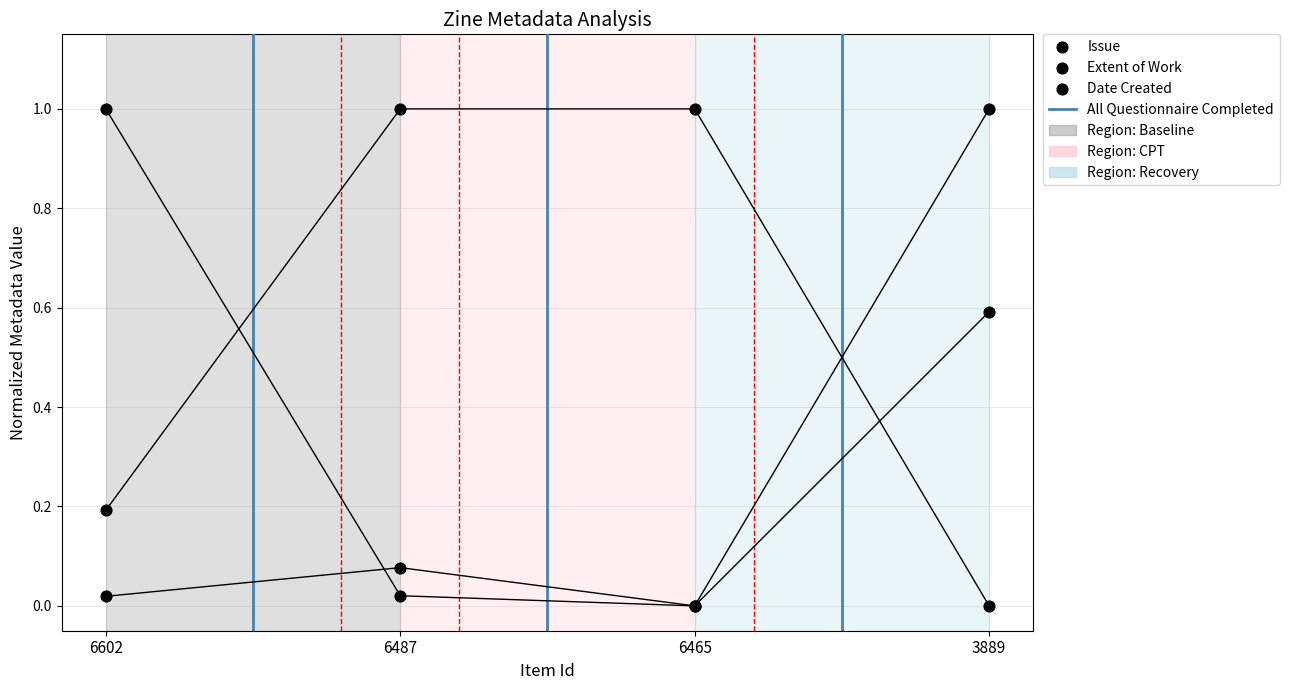

Which series has the widest spread of Y values?

Issue